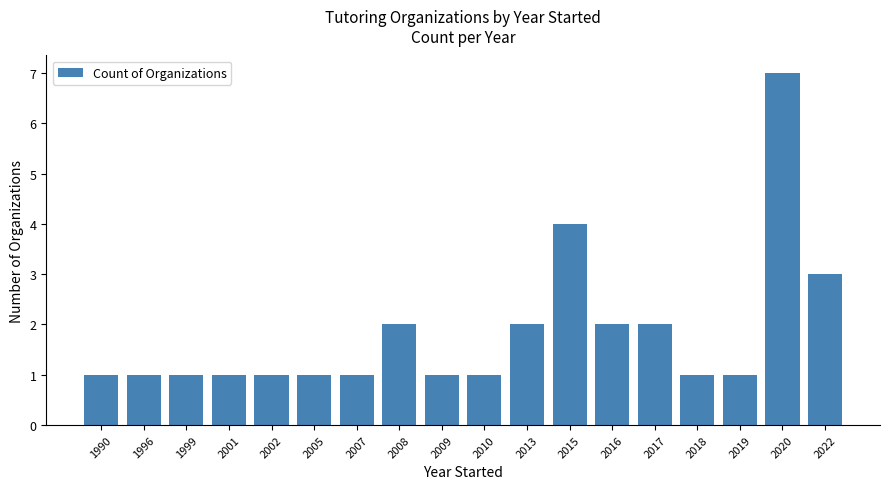

Between 2020 and 2022, which is larger?

2020